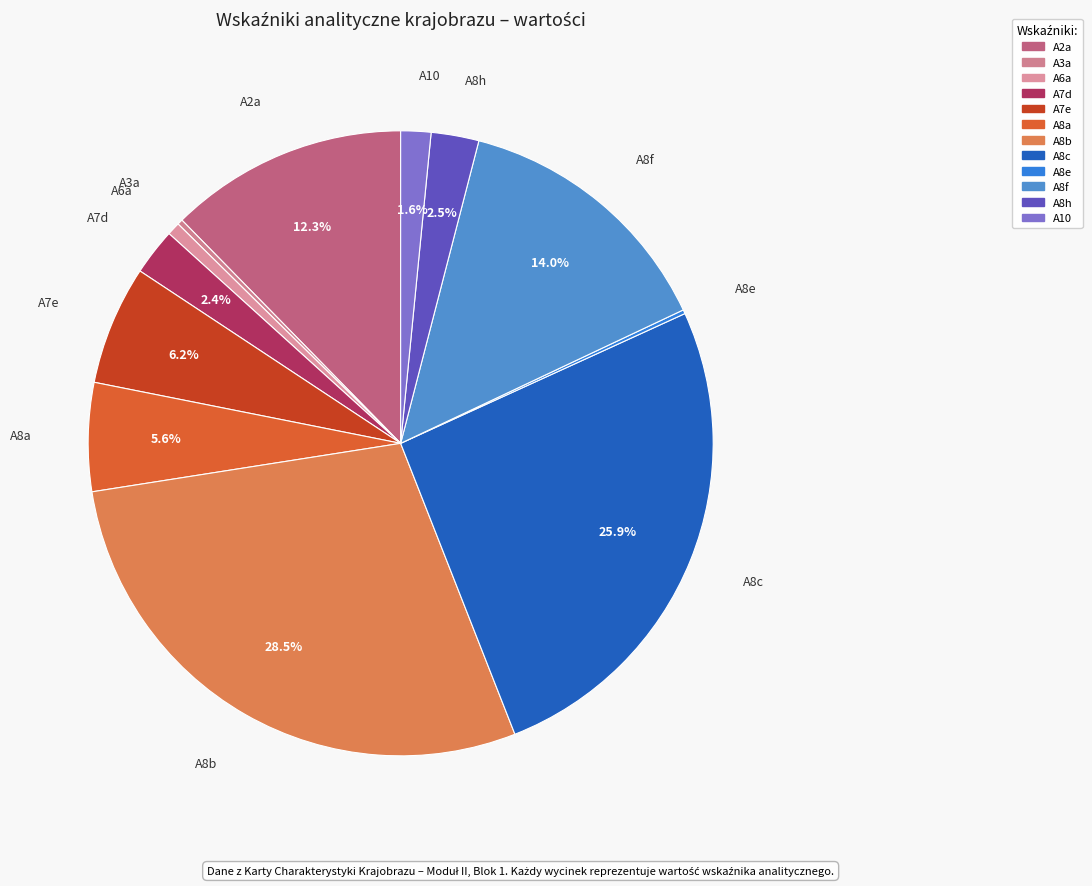

Does any single category account for the majority?

No